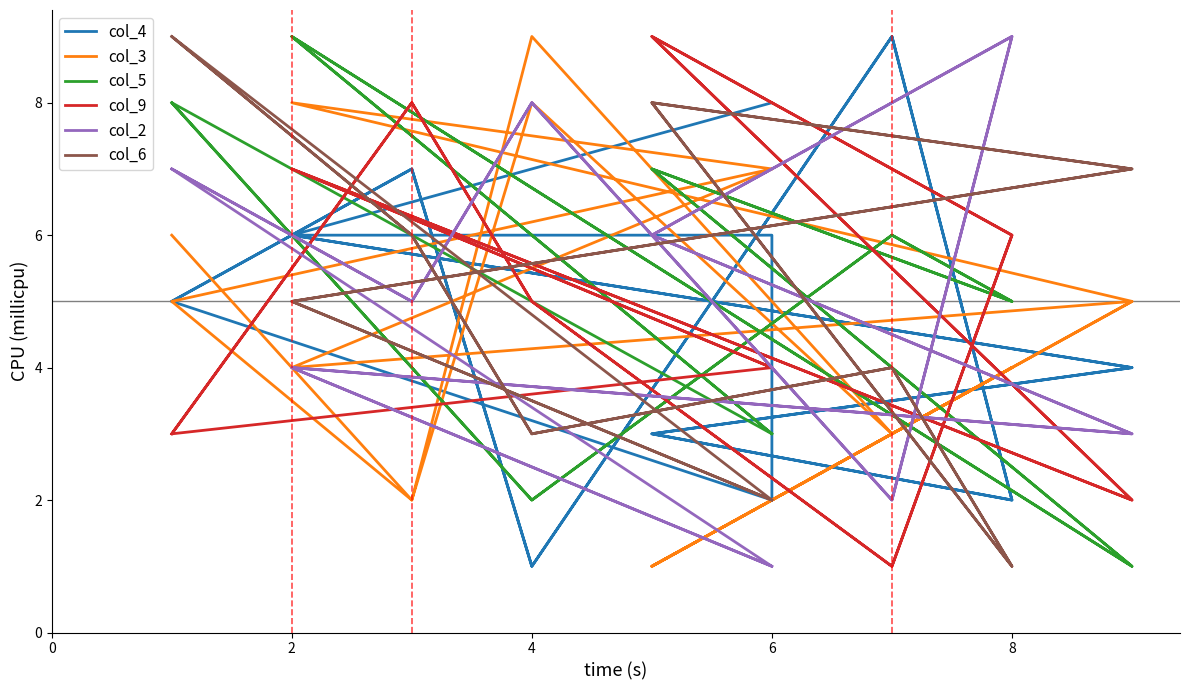

List the series in order of their peak value, highest first.

col_4, col_3, col_5, col_9, col_2, col_6